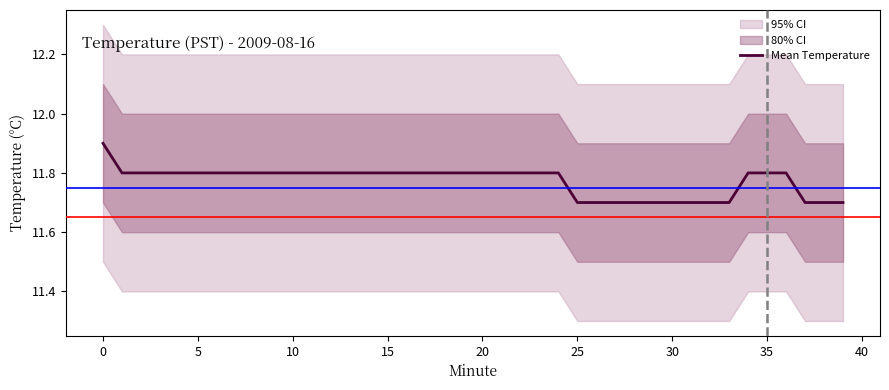

Between 23 and 38, which is larger?

23